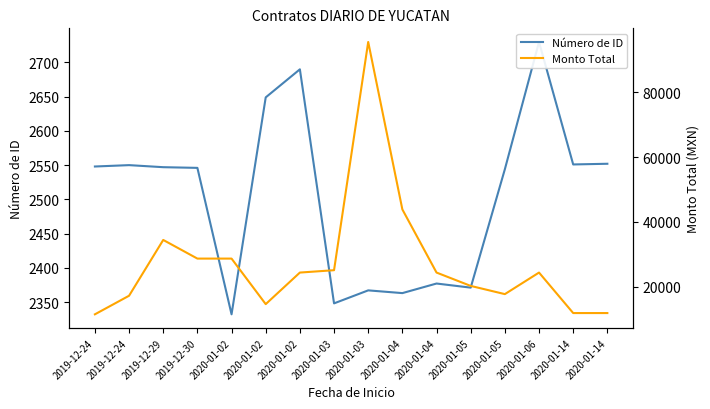

Between 2020-01-04 and 2019-12-30, which is larger?

2019-12-30